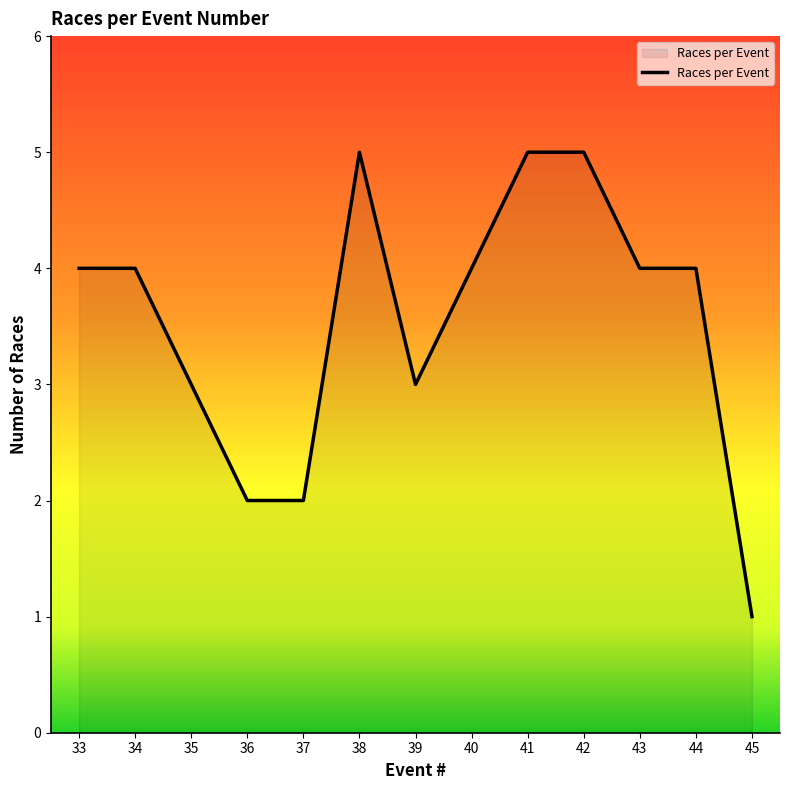

Which label corresponds to the smallest value in the chart?

45